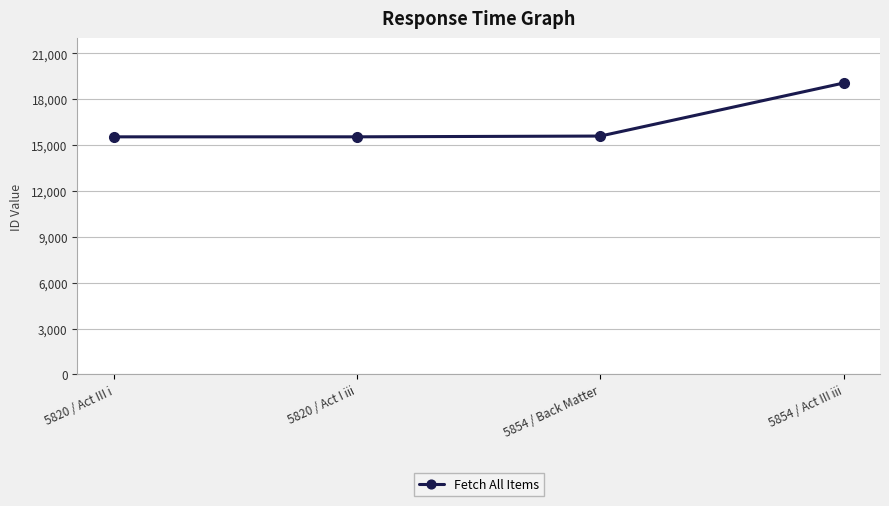

What is the smallest value displayed?

15535